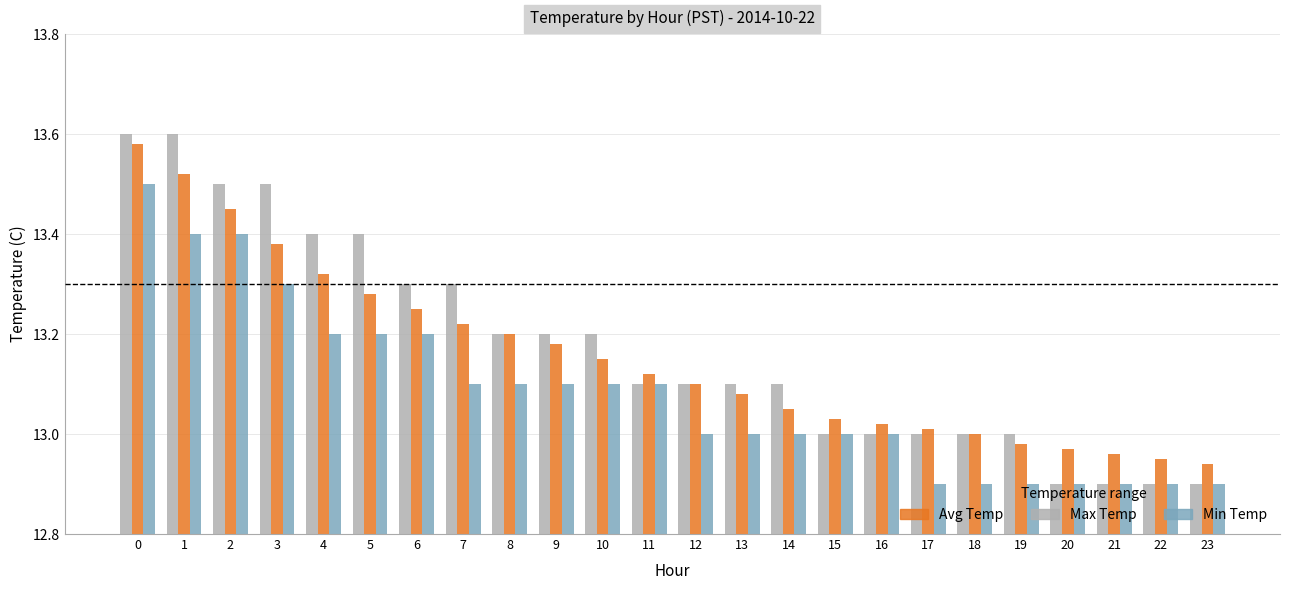

Rank the series at 2 from highest to lowest value.

Max Temp, Avg Temp, Min Temp